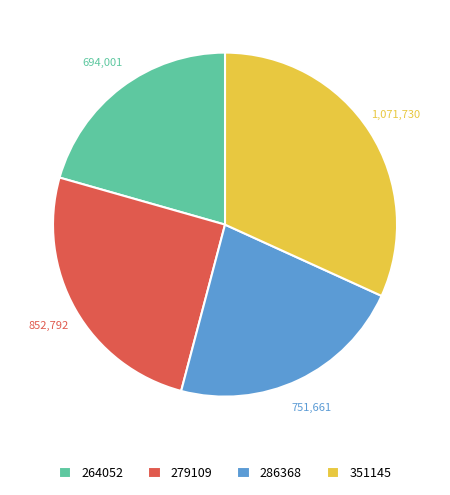

What is the ratio of the value at 286368 to the value at 264052?

1.1